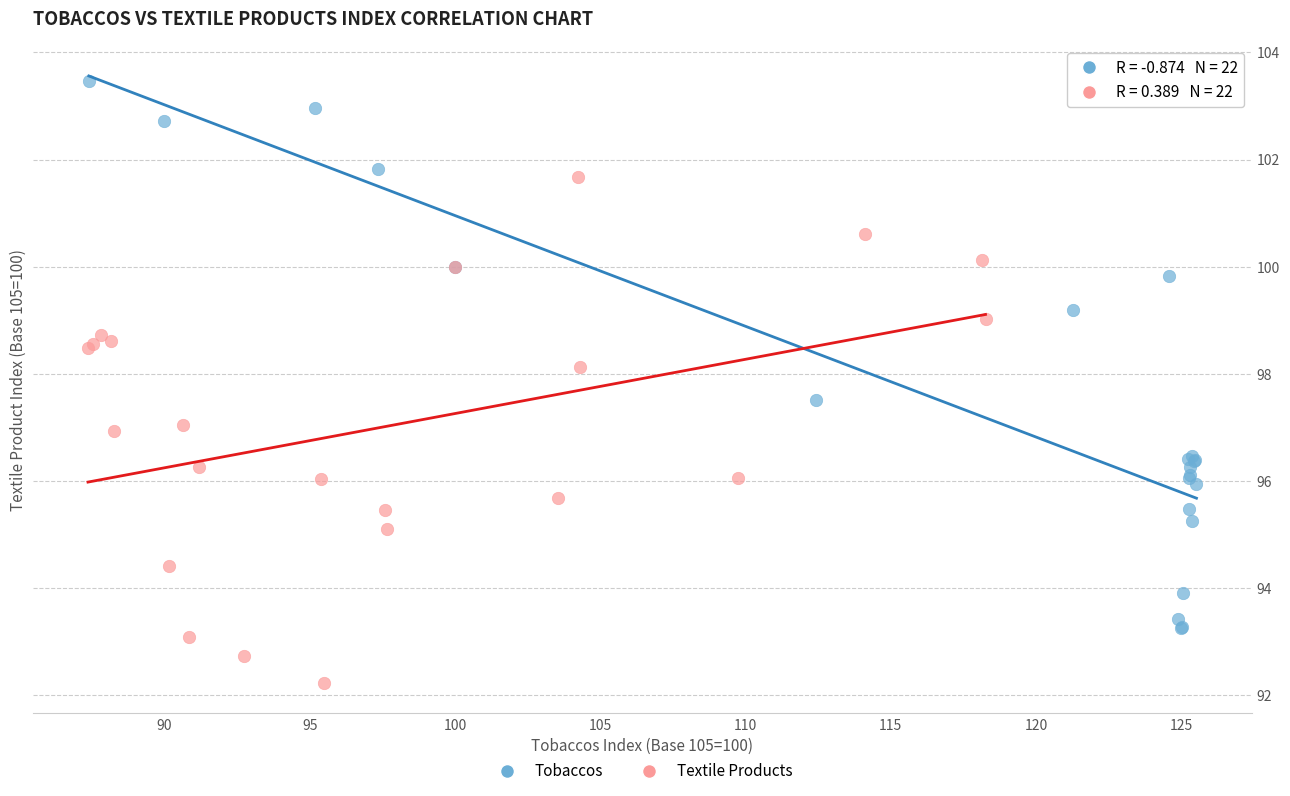

Which series contains the lowest Y value?

Textile Products